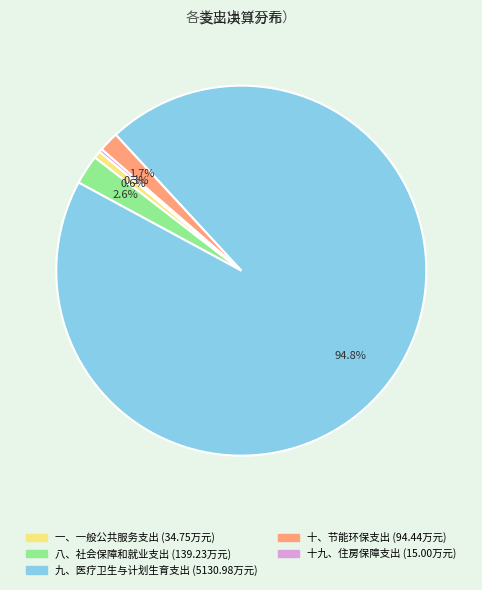

What is the majority slice?

九、医疗卫生与计划生育支出